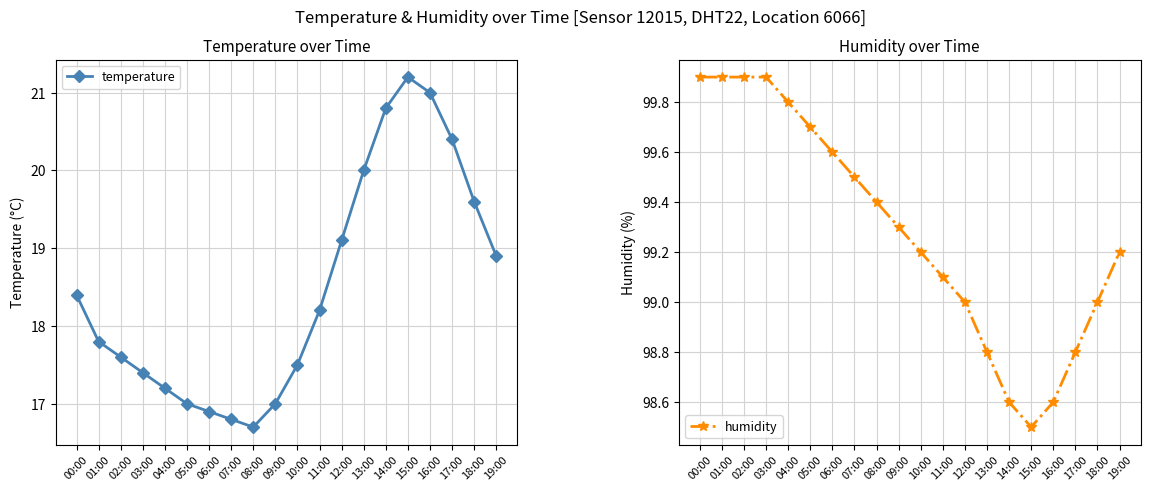

The temperature series shows 23.9 at 09:00. True or false?

False